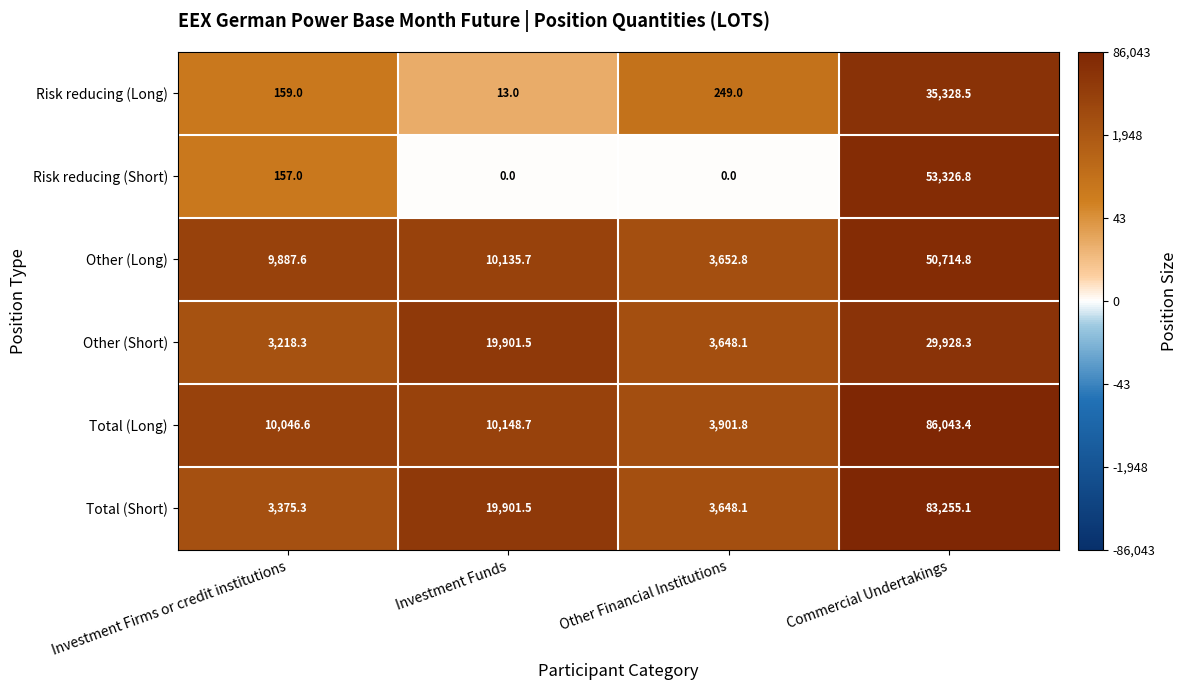

Which series changed the most between Investment Firms or credit institutions and Commercial Undertakings?

Total (Short)